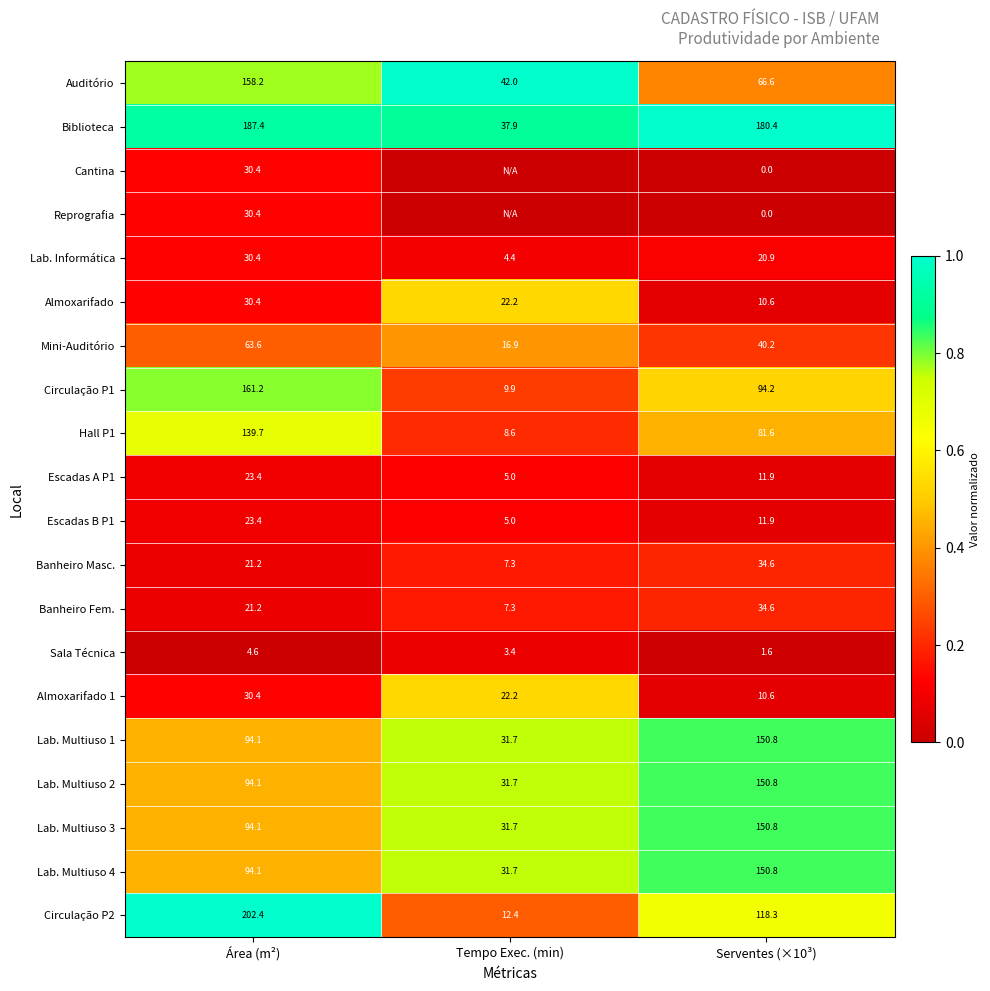

Is the value of Lab. Multiuso 2 at Tempo Exec. (min) greater than the value of Banheiro Fem. at Área (m²)?

Yes